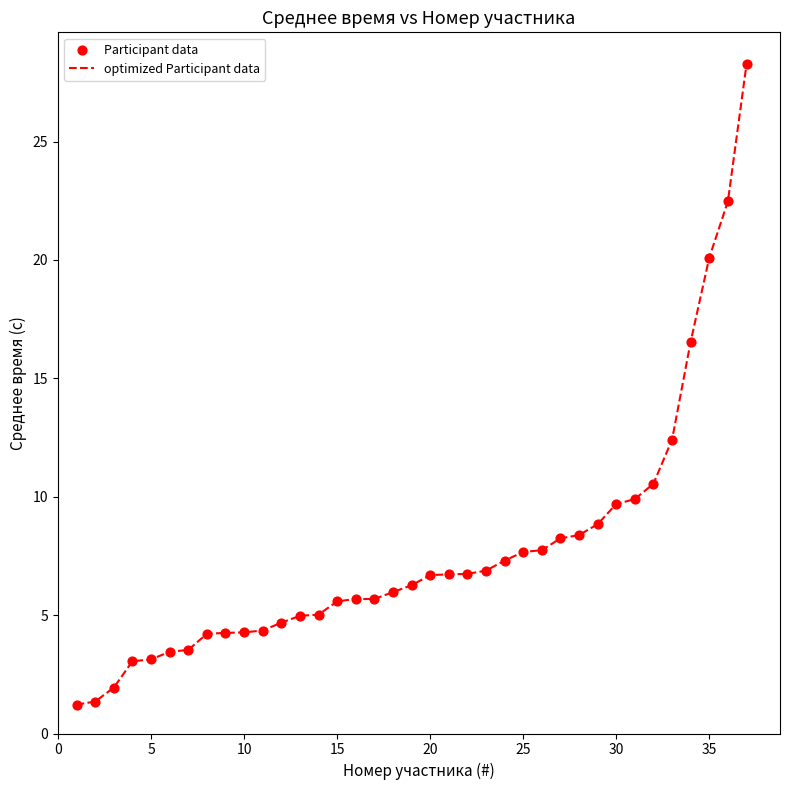

What is the difference between the maximum and minimum values?

27.0